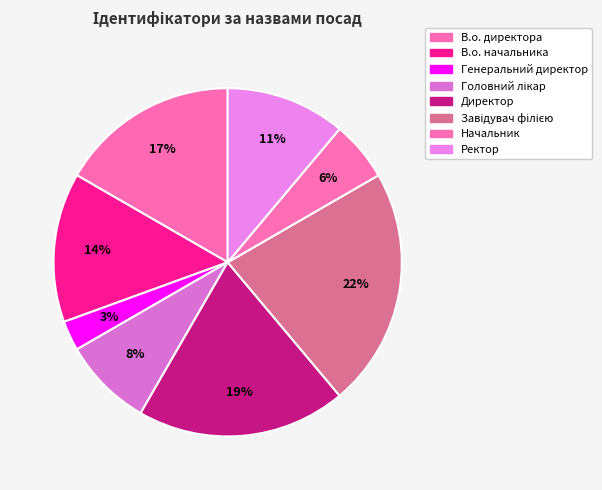

To the nearest percent, what percentage of the pie is Начальник?

6%